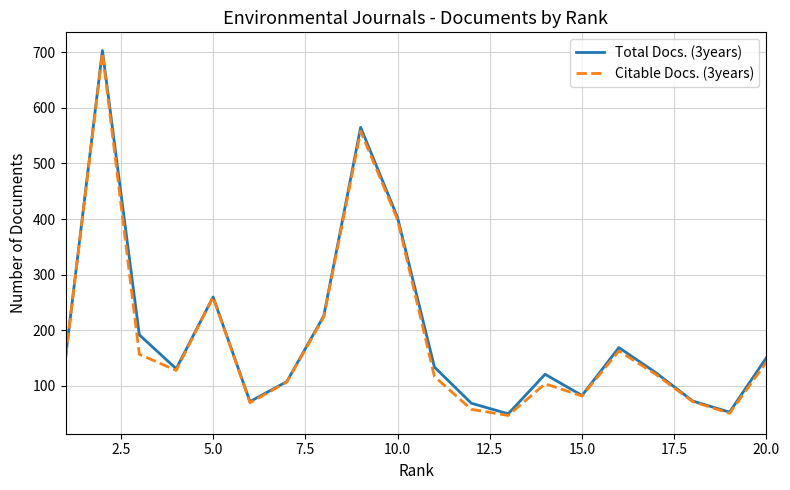

What is the highest value of the Citable Docs. (3years) series?

699